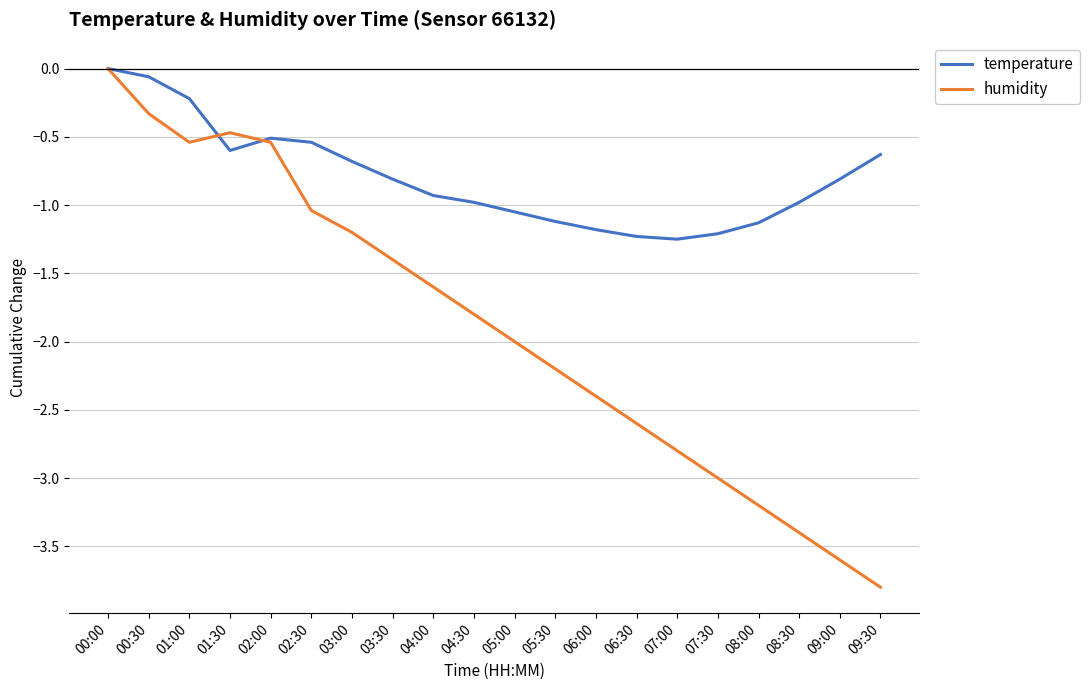

Where is the first local maximum for humidity?

01:30